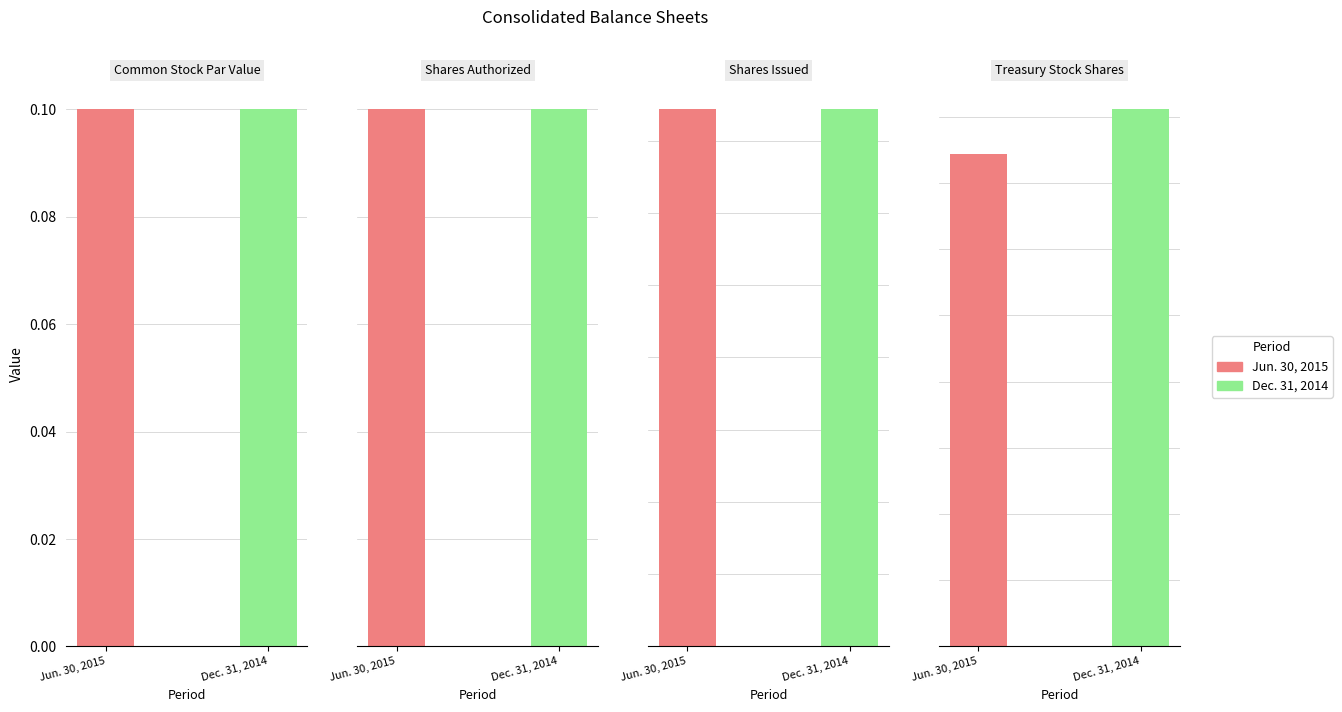

Which series has the largest range (max minus min)?

Jun. 30, 2015